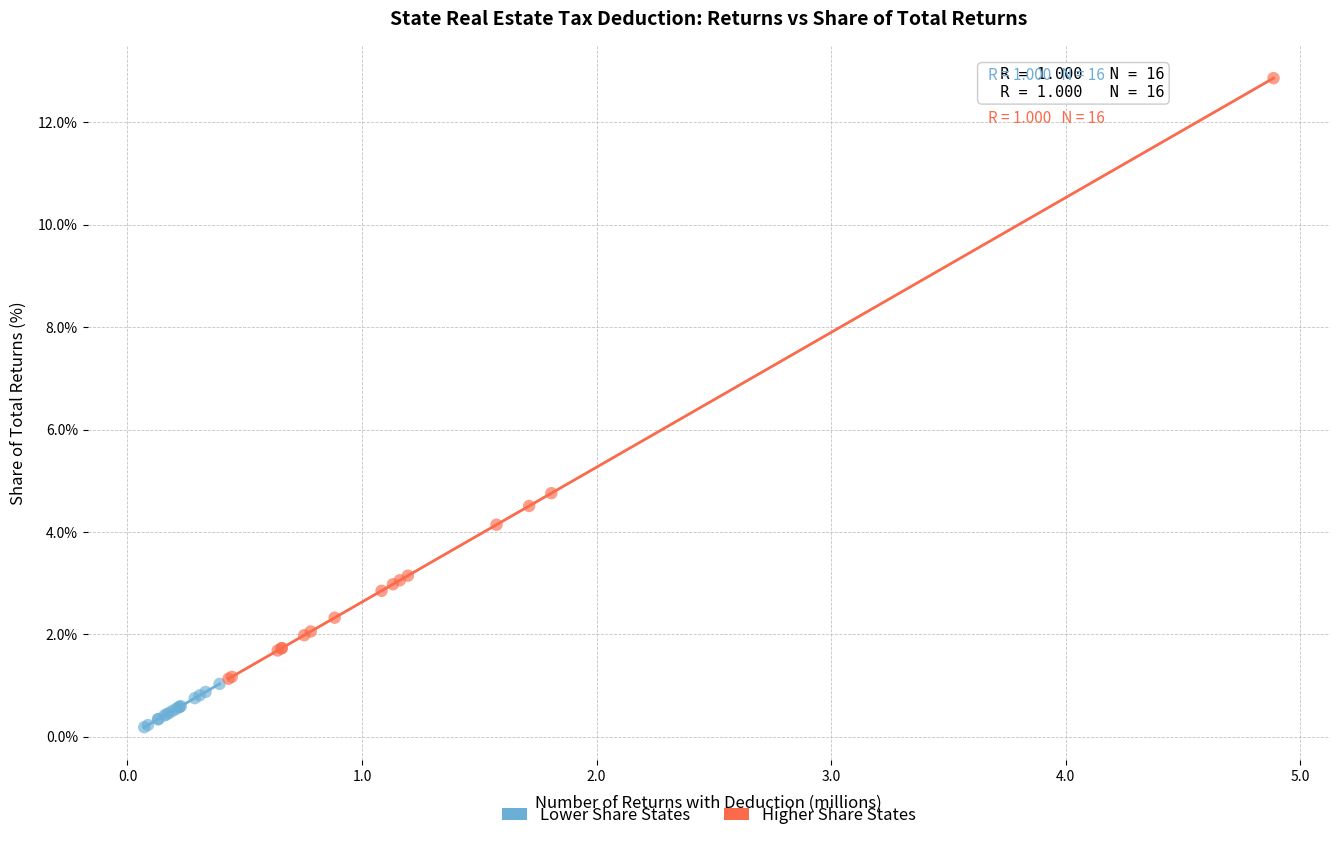

What are all the series names shown in the legend?

Lower Share States, Higher Share States